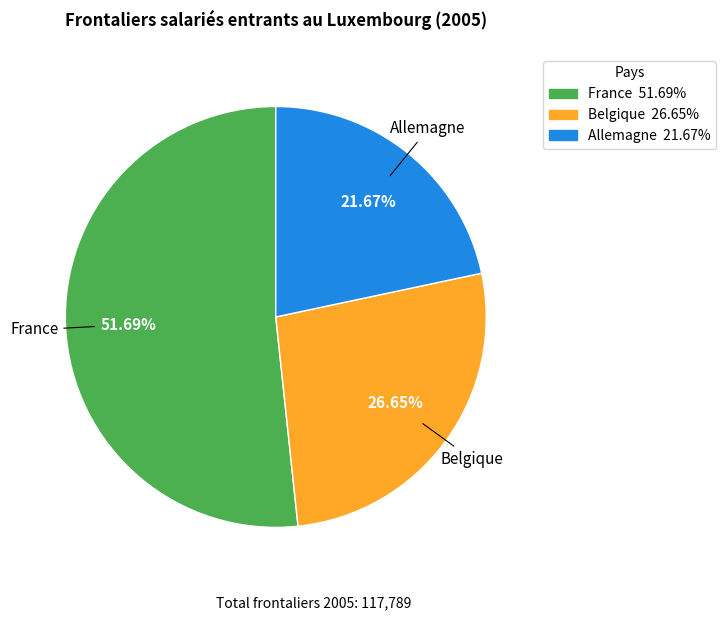

To the nearest percent, what is the difference between the Belgique and France slice percentages?

25%